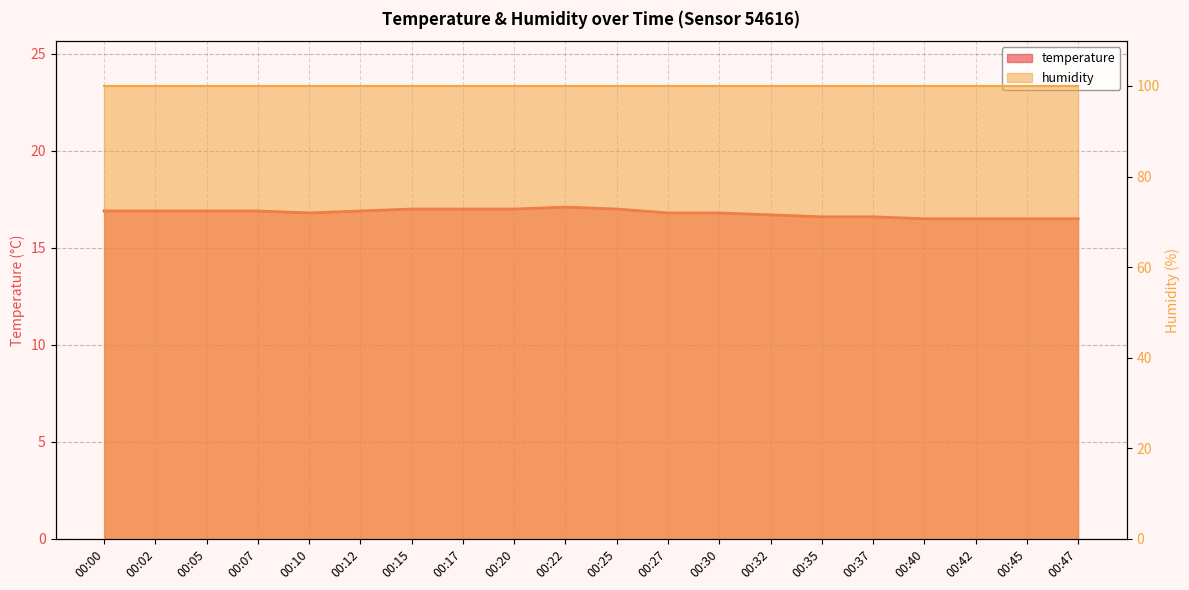

At which category does the data reach its first local peak?

00:22